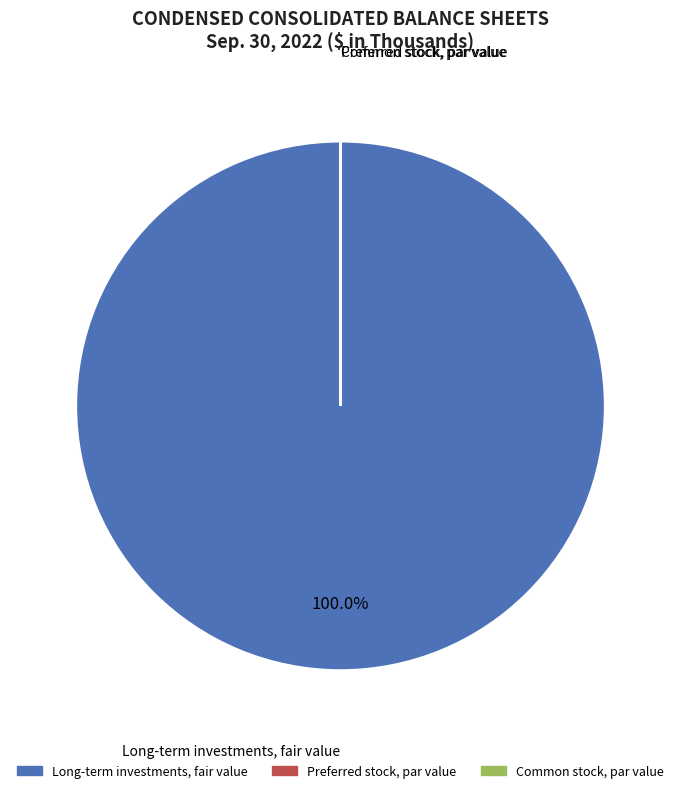

Which slice is the largest?

Long-term investments, fair value